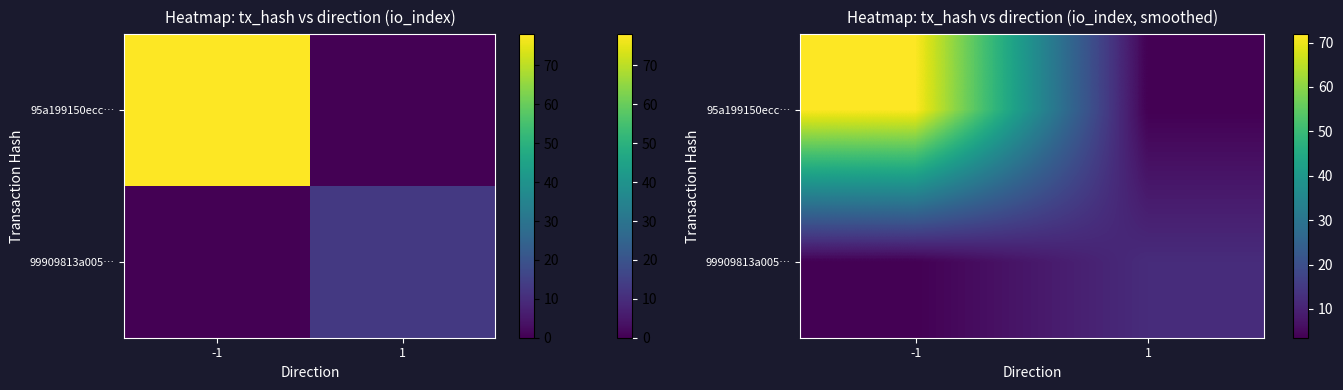

The 95a199150ecc… series shows 71.8 at -1. True or false?

True